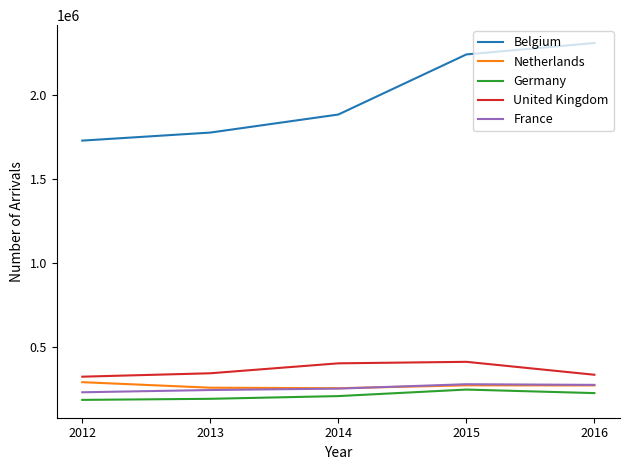

Which series has the largest total across all categories?

Belgium